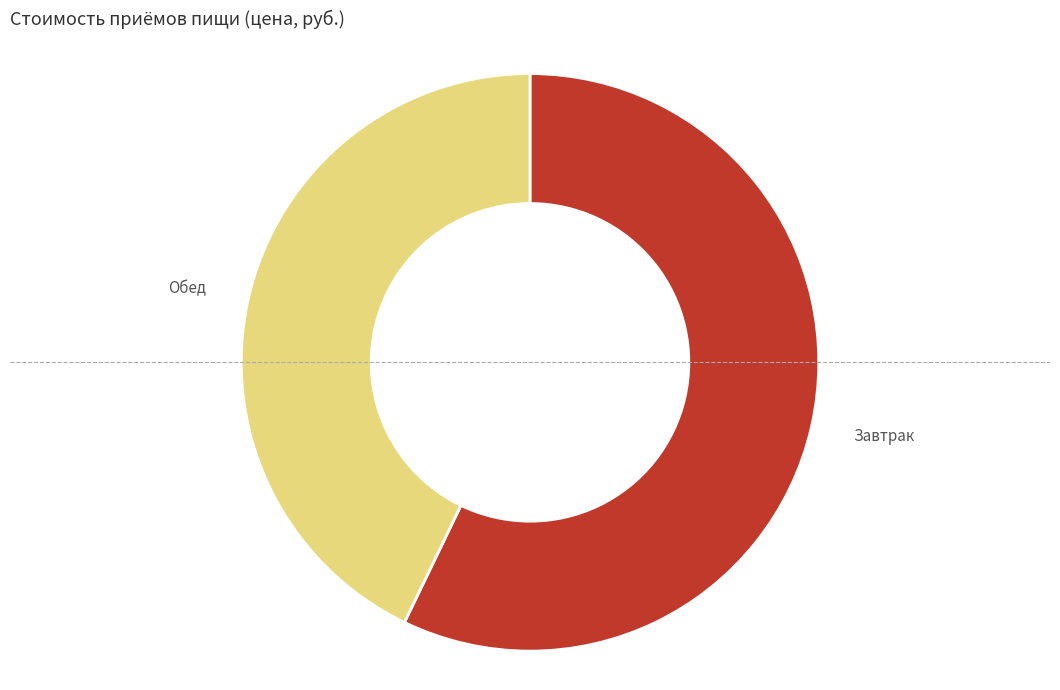

What is the smallest slice in the pie chart?

Обед